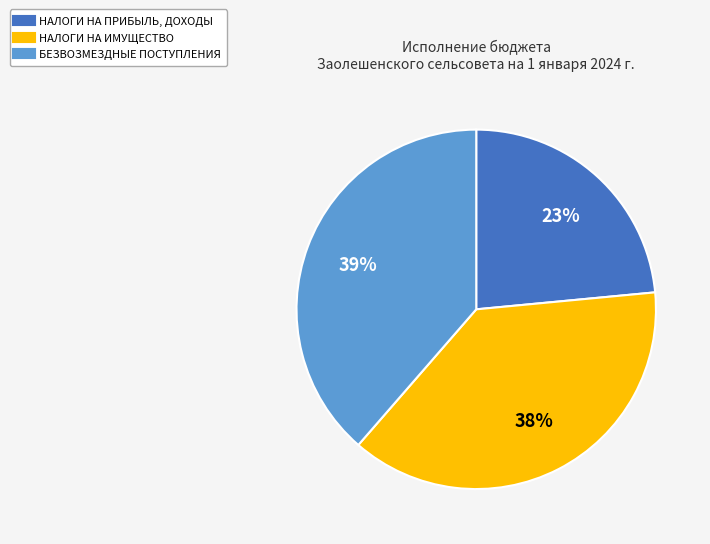

To the nearest percent, what is the average slice percentage?

33%